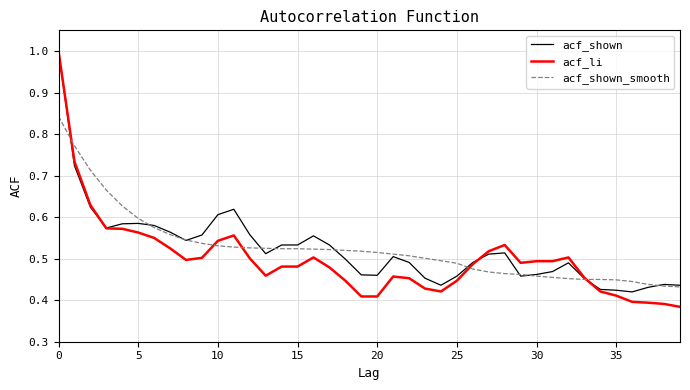

What is the maximum value shown in the chart?

1.0